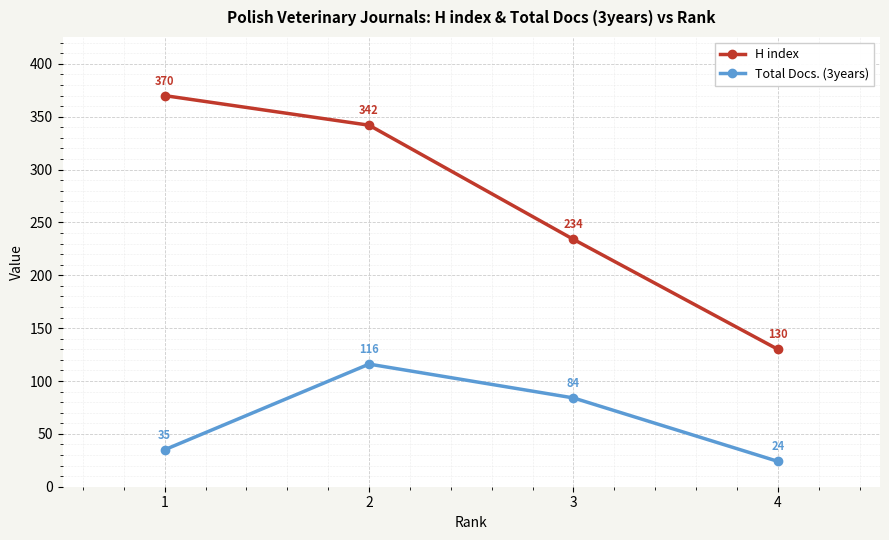

At which category does the chart reach its minimum across all series?

4